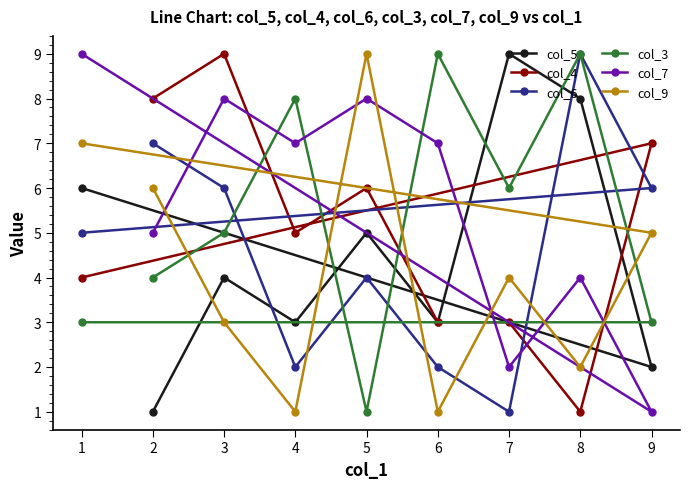

How many times do col_6 and col_7 cross each other?

3